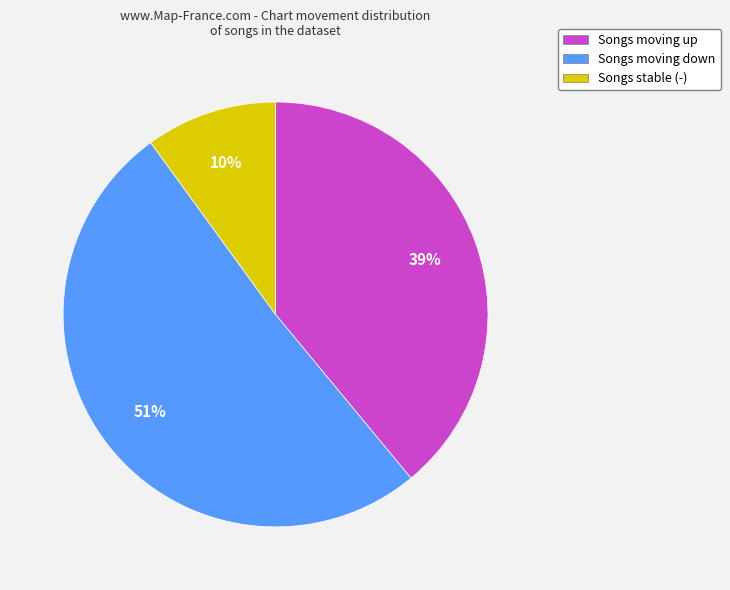

Which slice is the largest?

Songs moving down